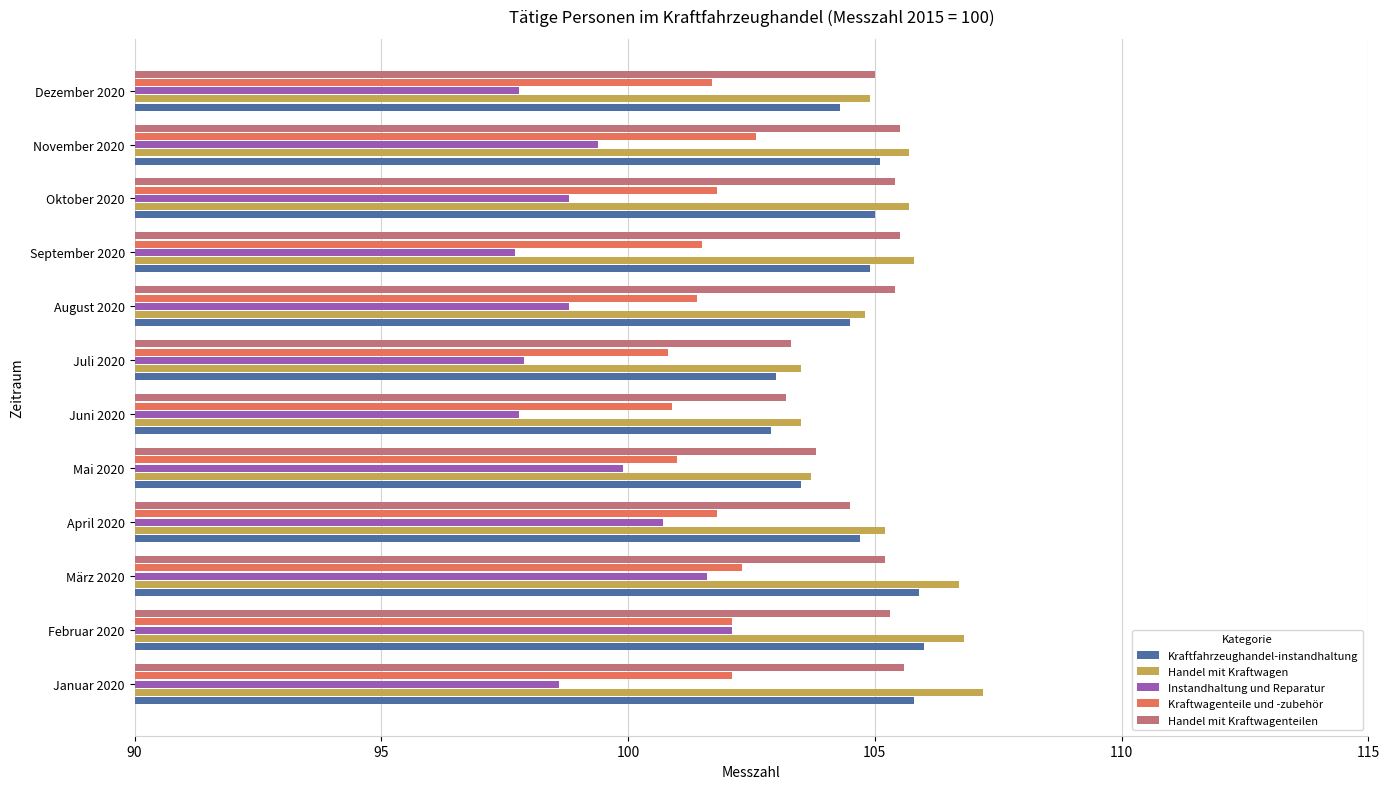

What is the smallest value displayed?

97.7